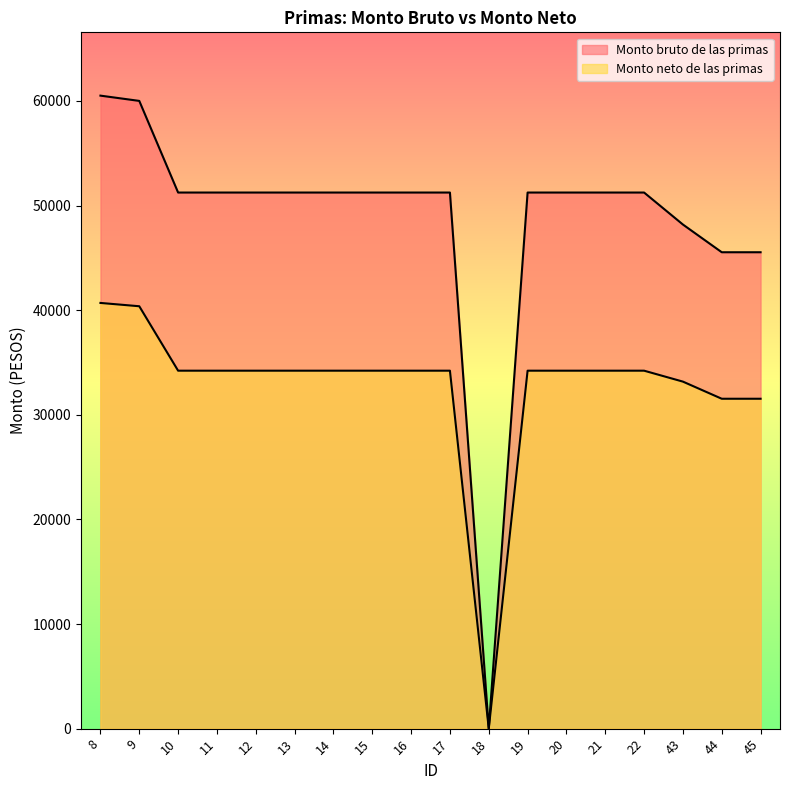

List the series in order of their overall mean, lowest first.

Monto neto de las primas, Monto bruto de las primas